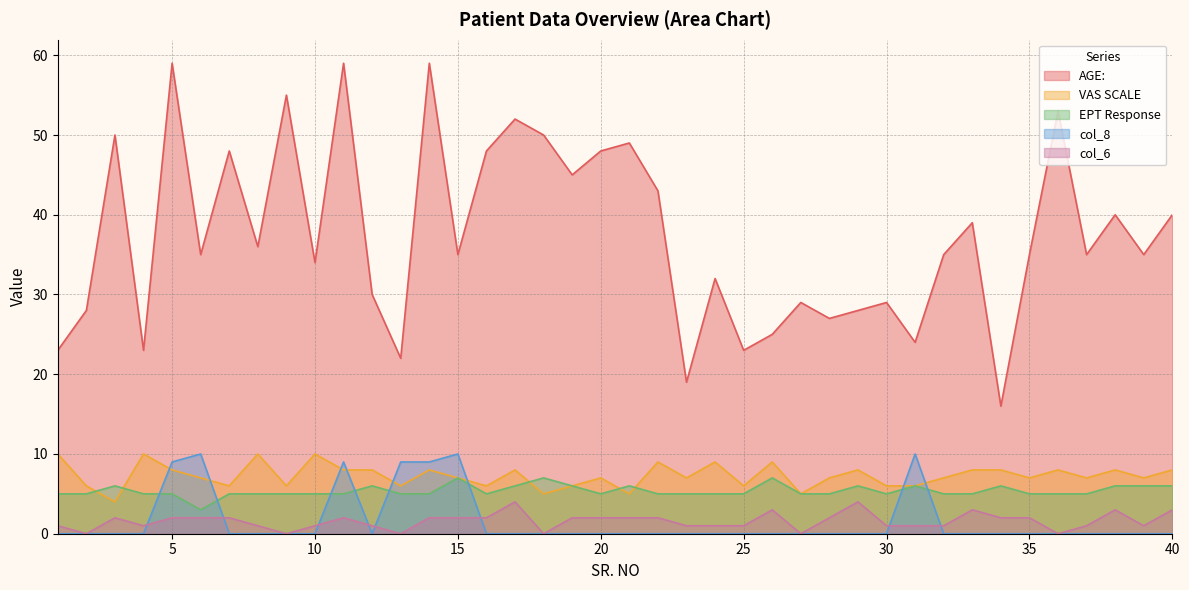

How many intersections are there between EPT Response and VAS SCALE?

5